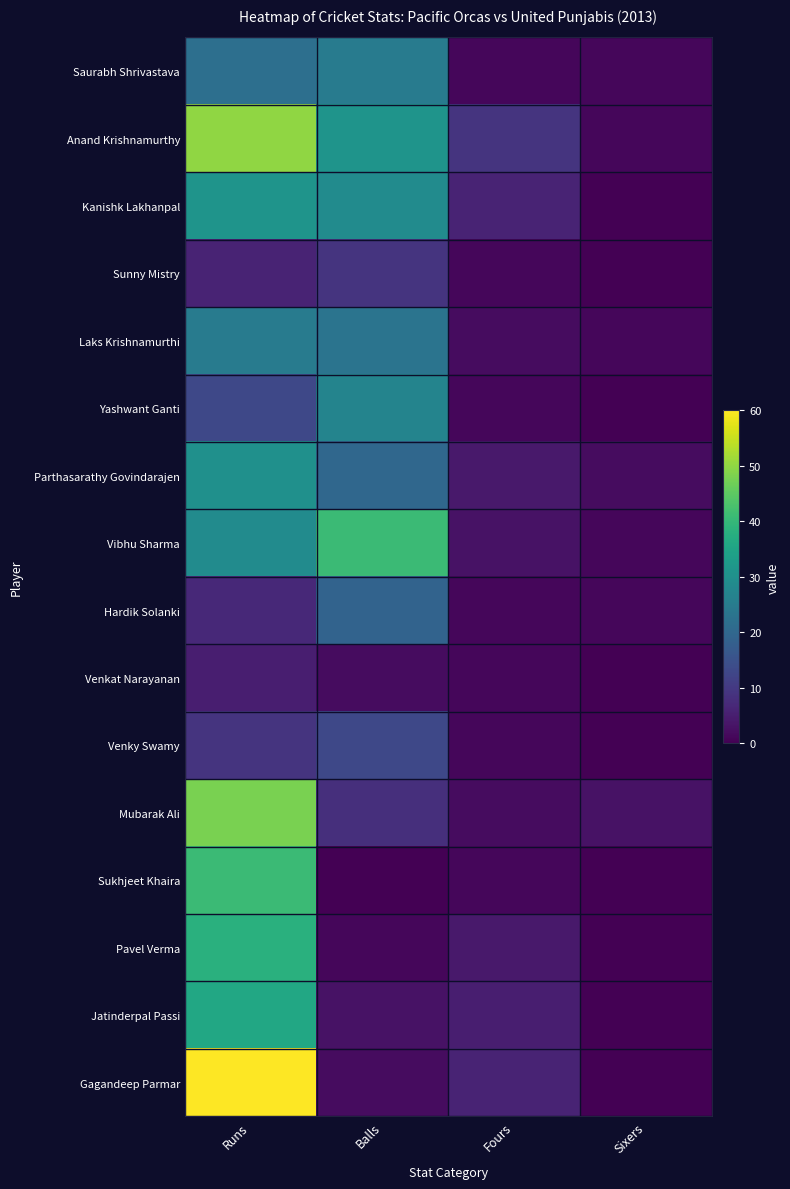

At how many categories does at least one series exceed 15?

2